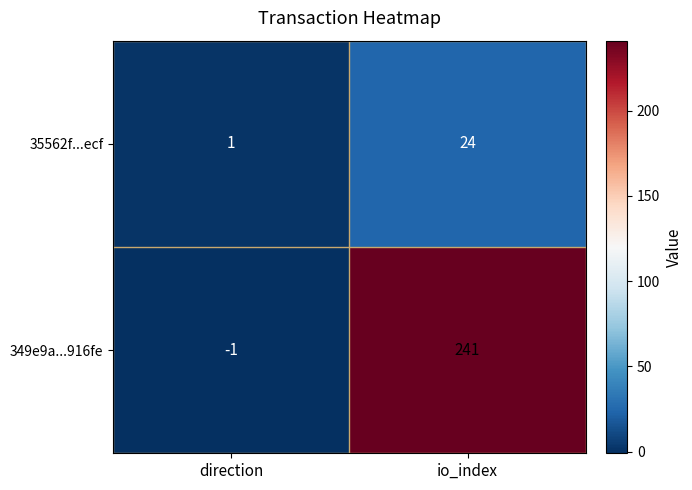

Which series changed the most between direction and io_index?

349e9a...916fe